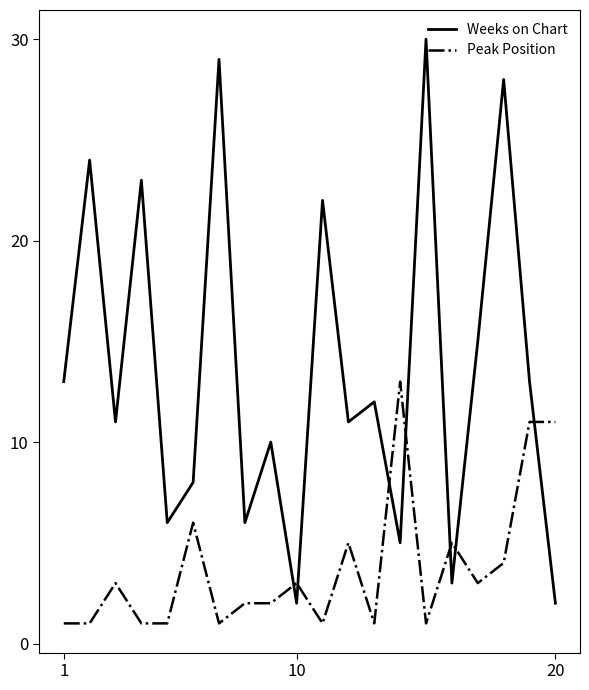

Which series has the largest total across all categories?

Weeks on Chart